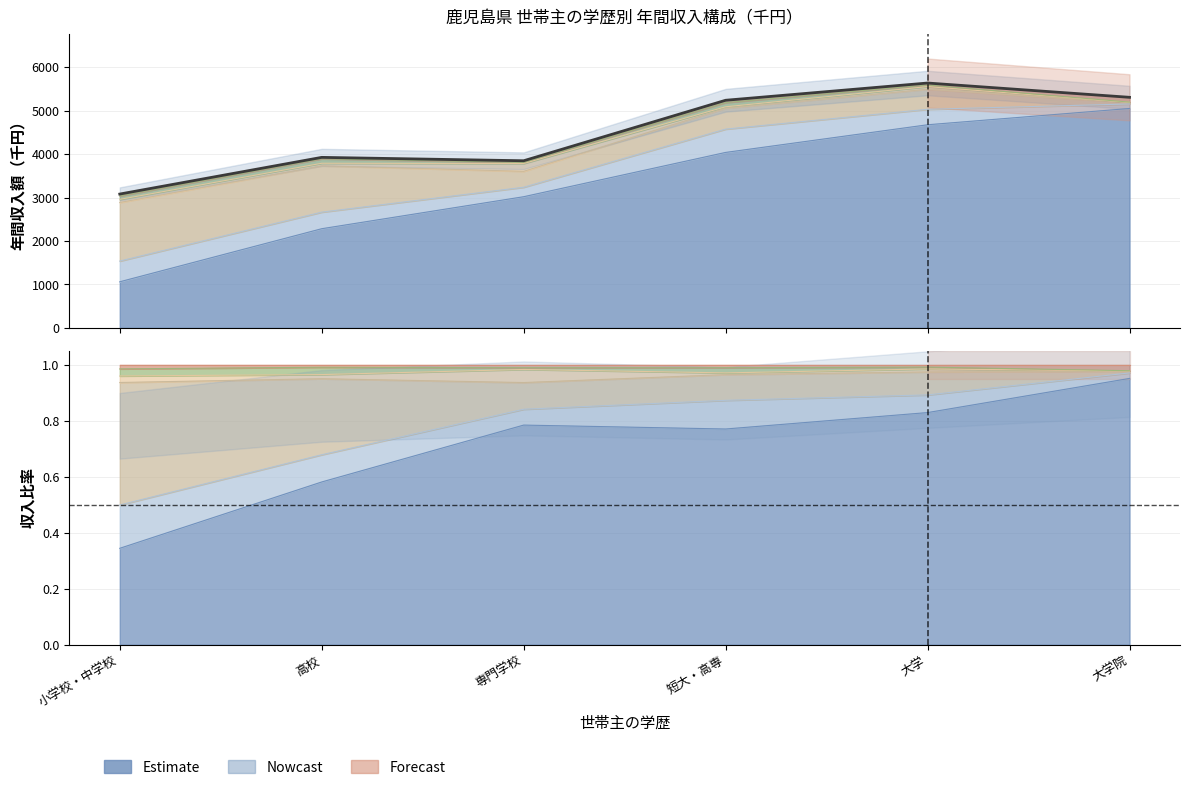

What is the change in value from 専門学校 to 大学院?

+1461